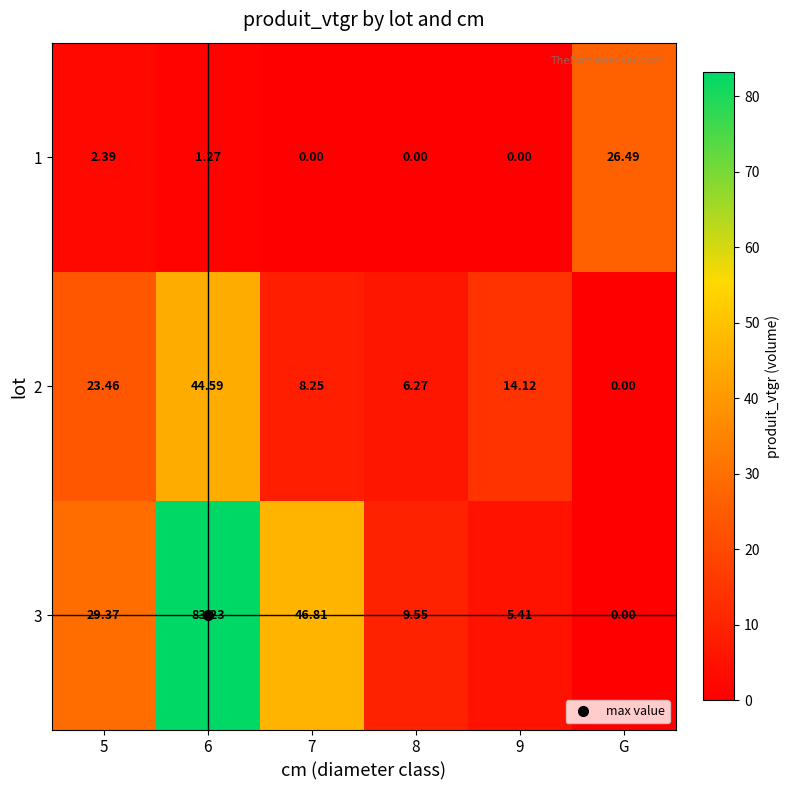

Is the value of 1 at 5 greater than the value of 2 at 5?

No